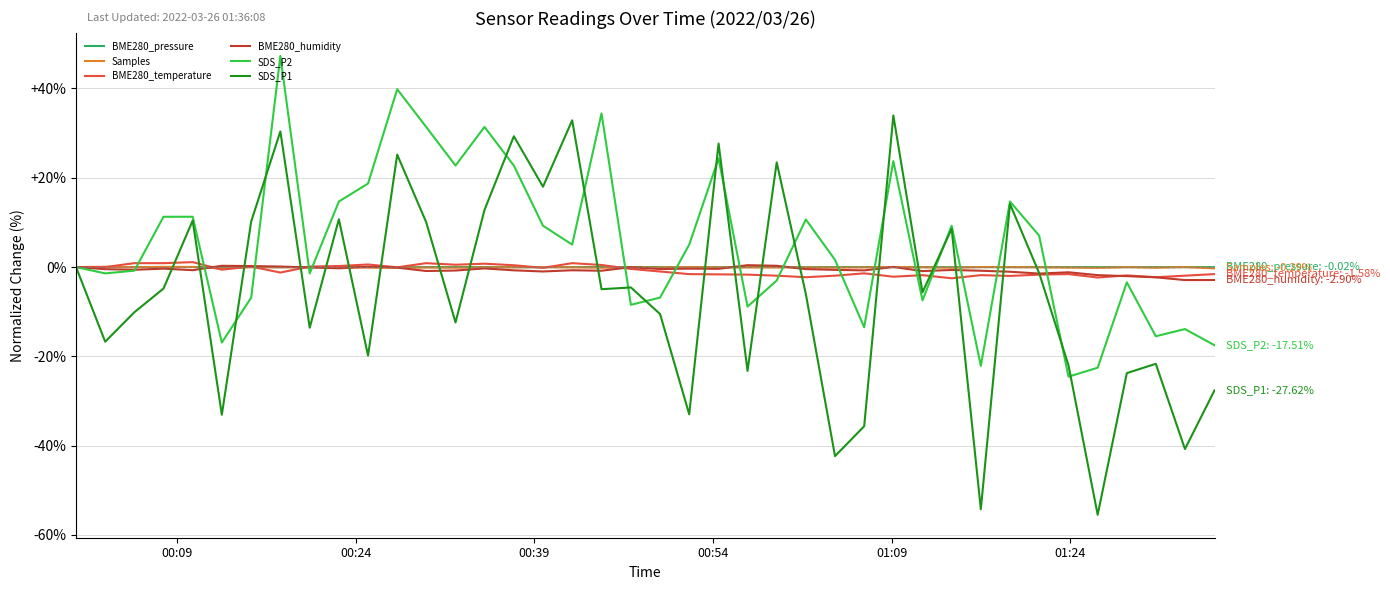

Which series has the widest spread of values?

SDS_P1